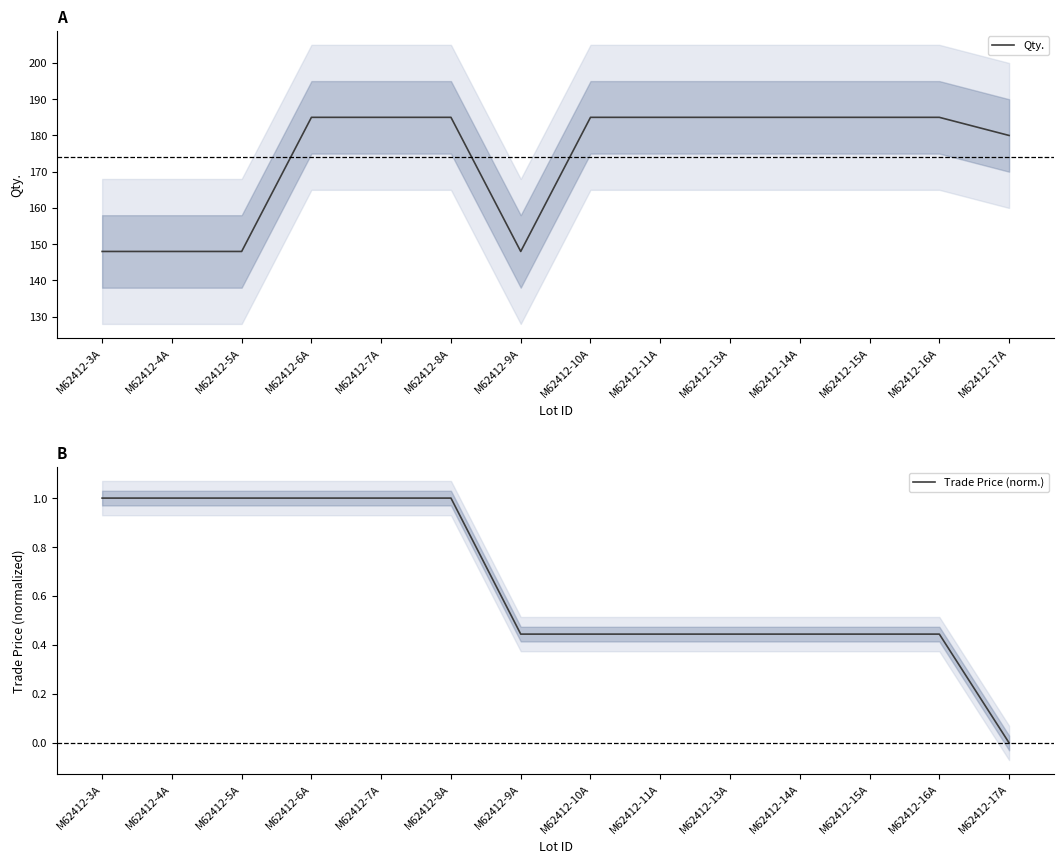

Where is Trade Price (norm.) nearest to the value 0?

M62412-17A